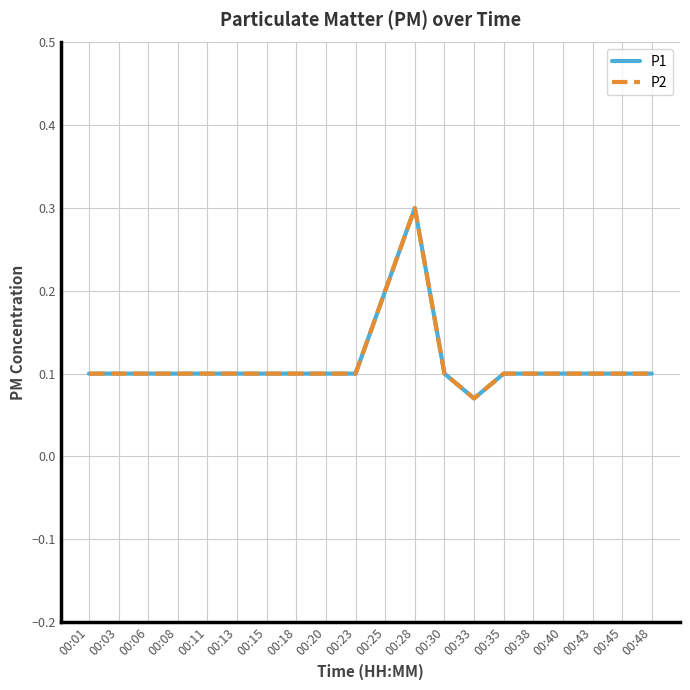

Is this an area chart (filled region under the line)?

No